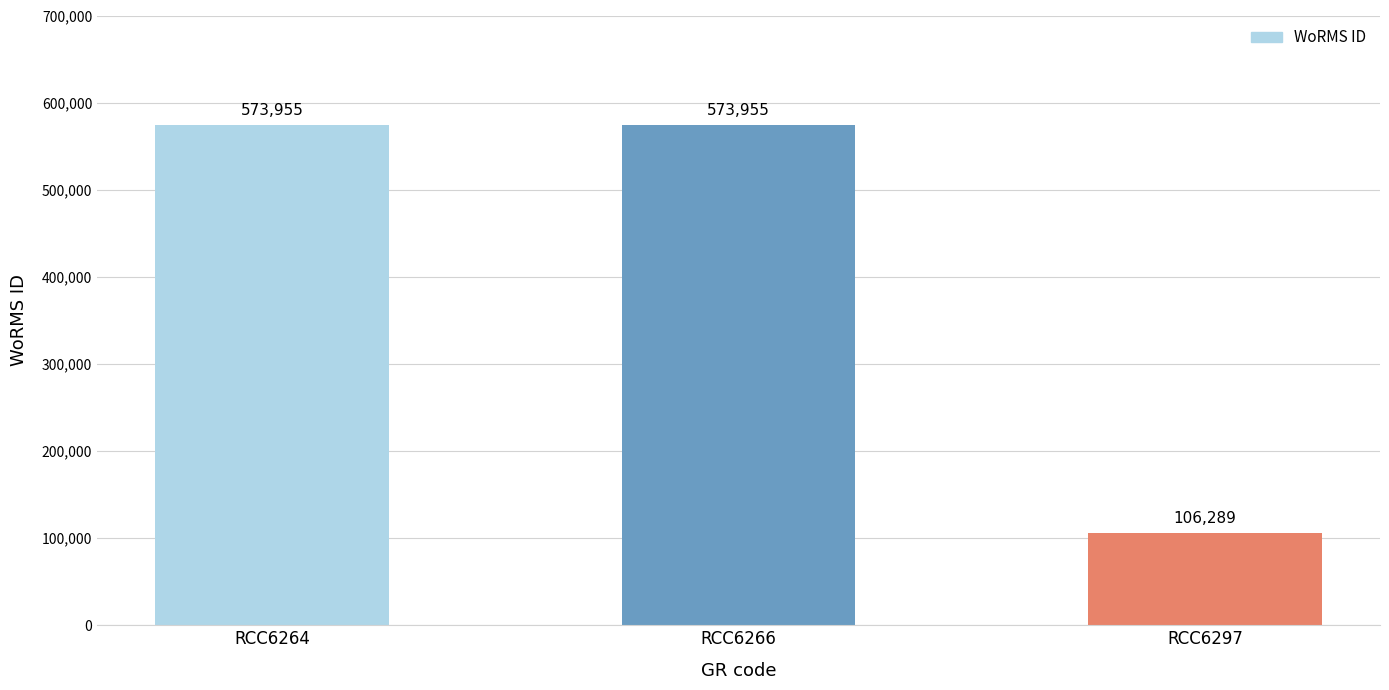

Count the number of categories in the chart.

3